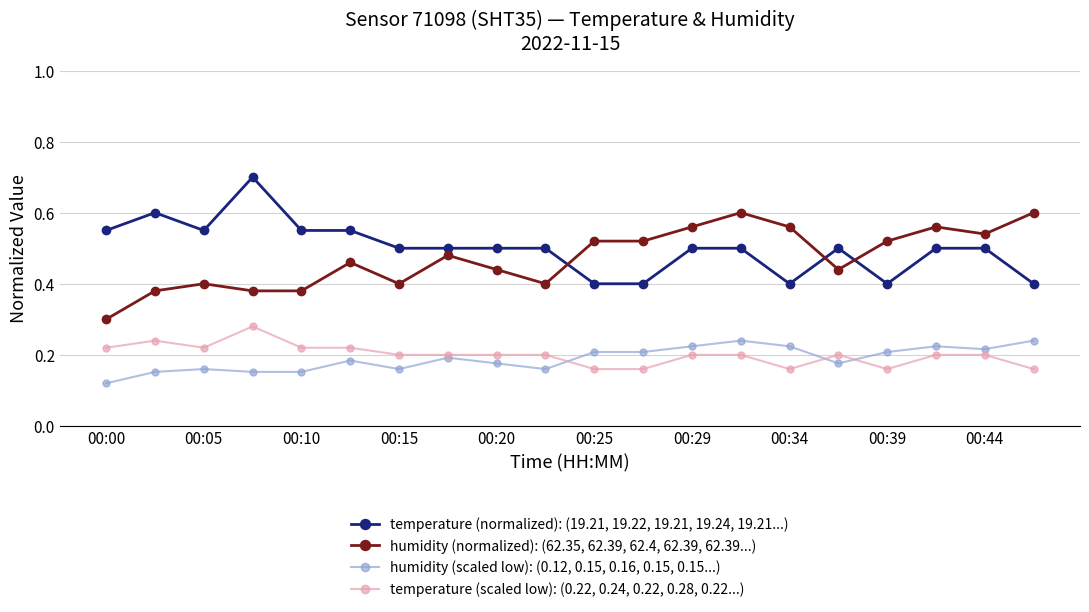

How many lines are shown in the chart?

4